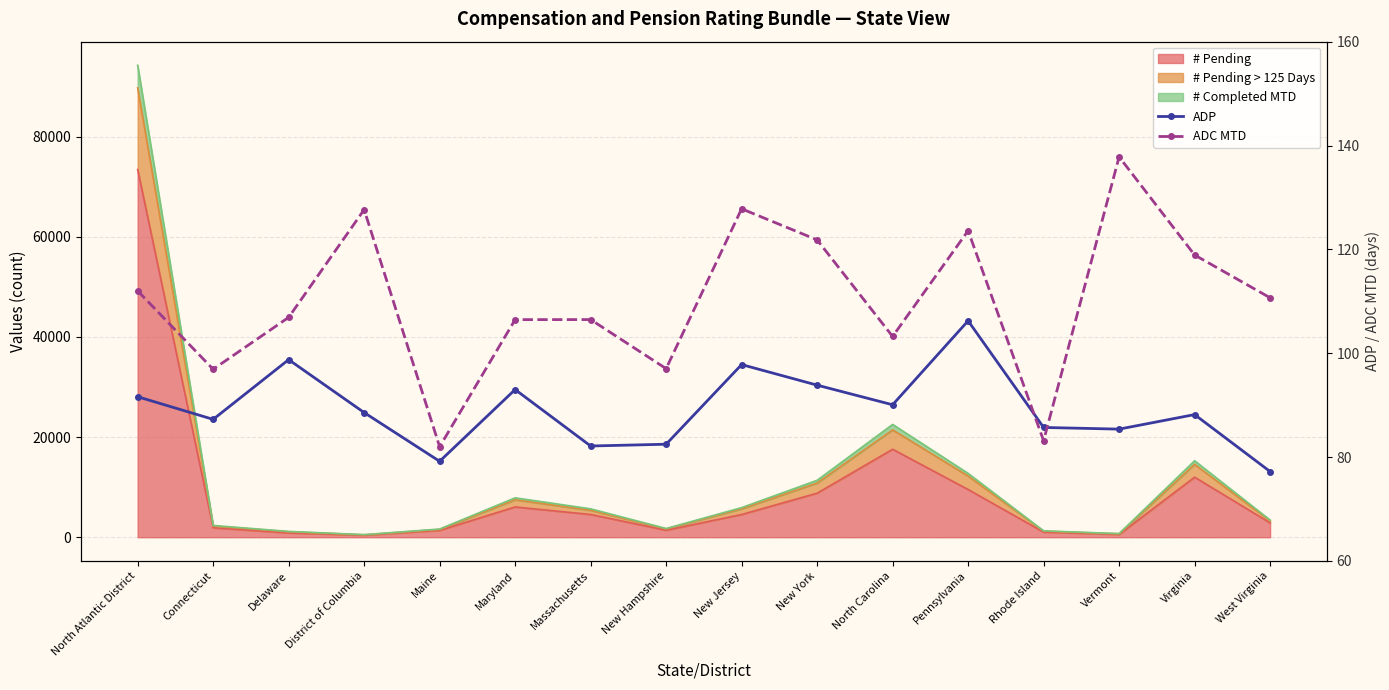

The ADP series shows 128.0 at Vermont. True or false?

False